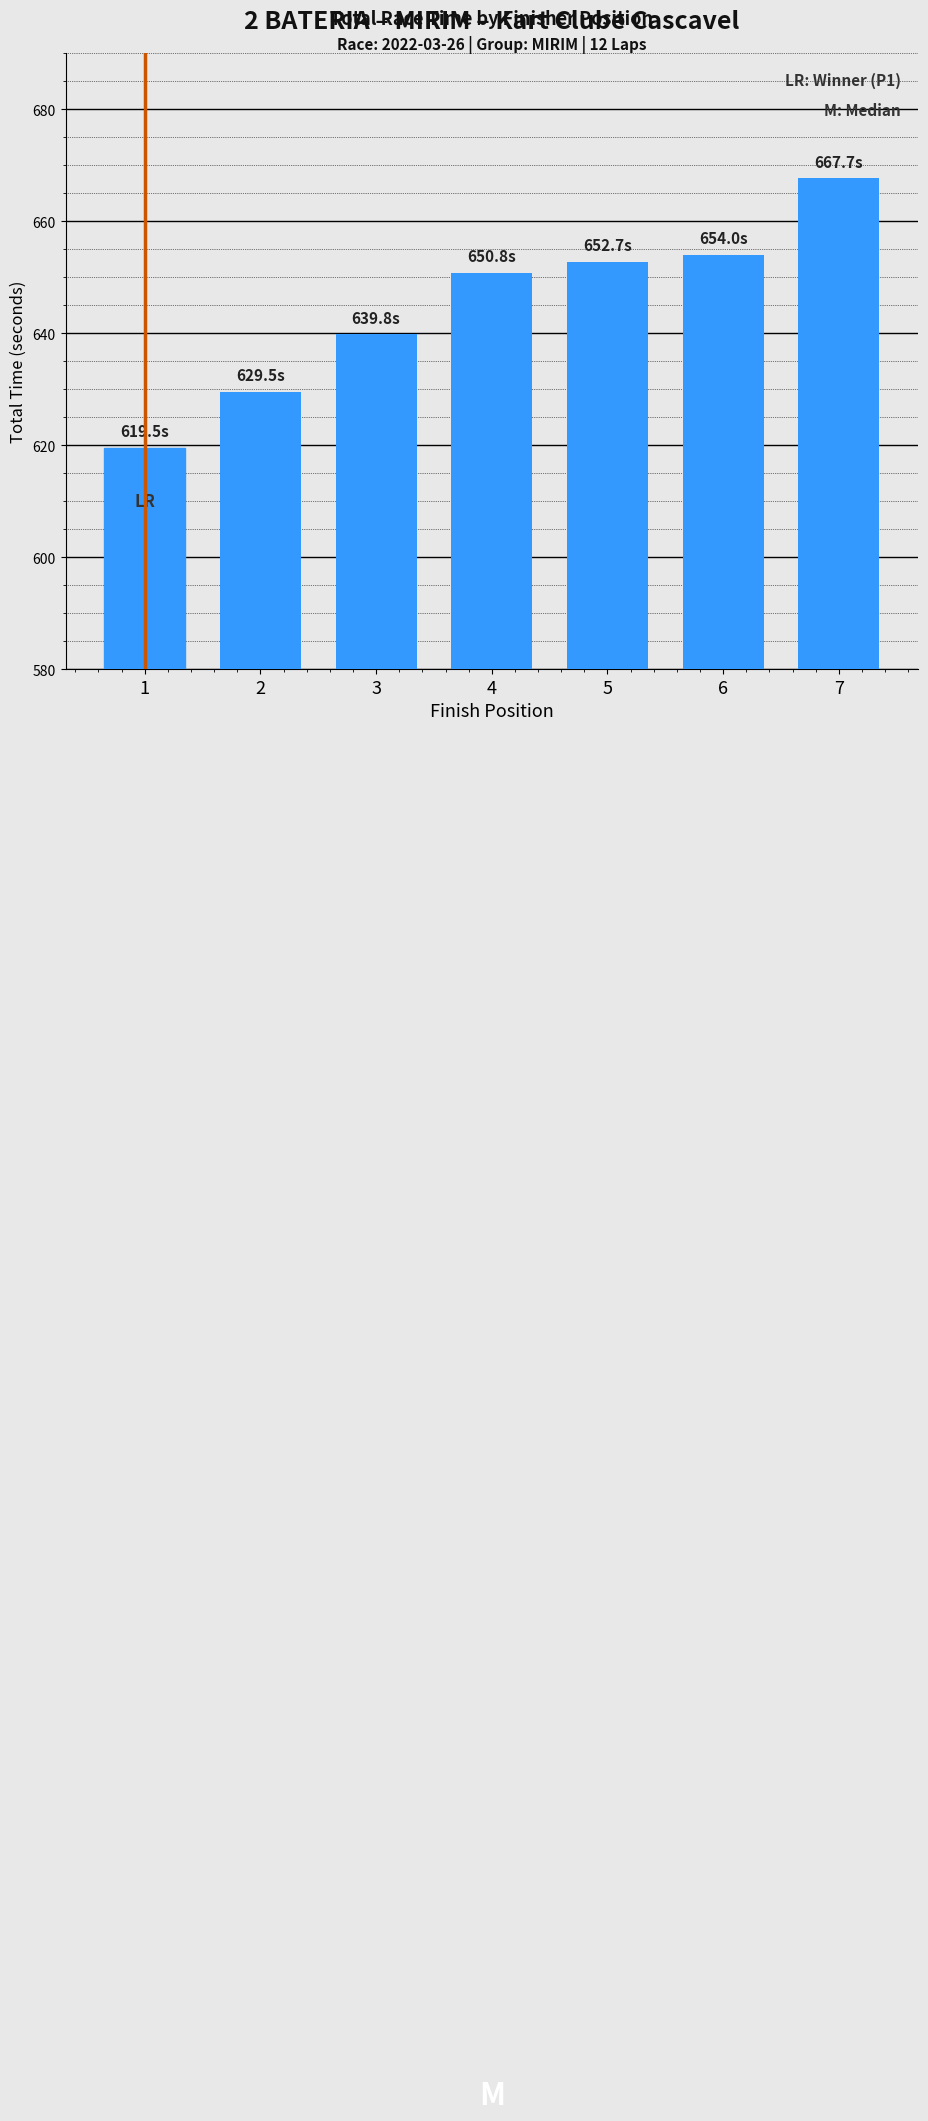

At which label does the data first exceed 650?

4